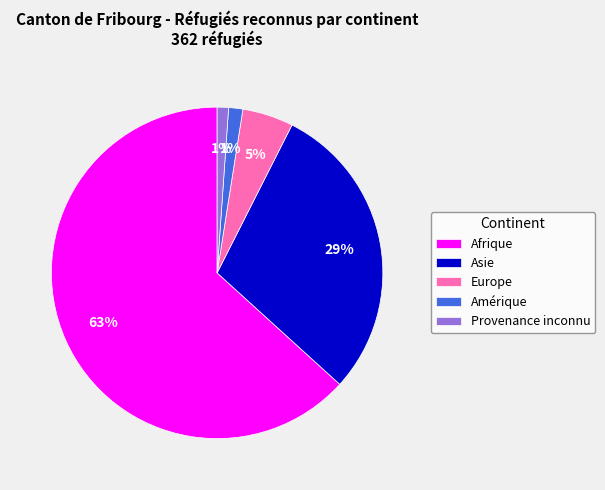

Which has a higher value, Amérique or Asie?

Asie